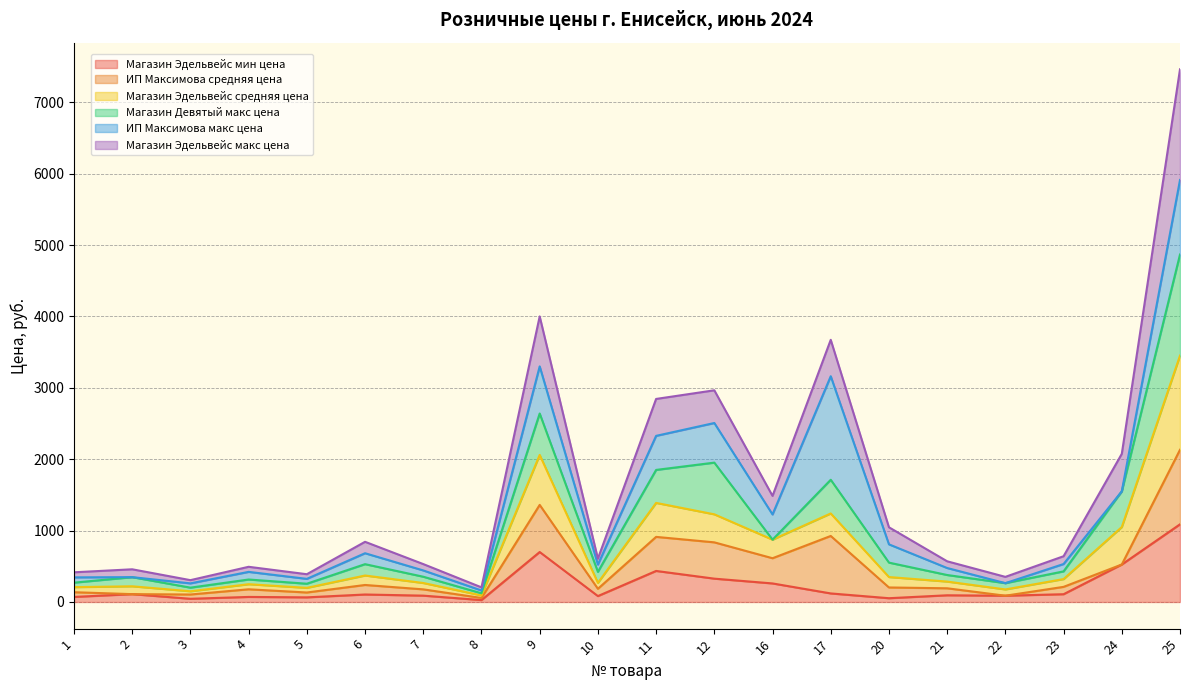

Is it true that Магазин Эдельвейс средняя цена equals 93.3 at 3?

False